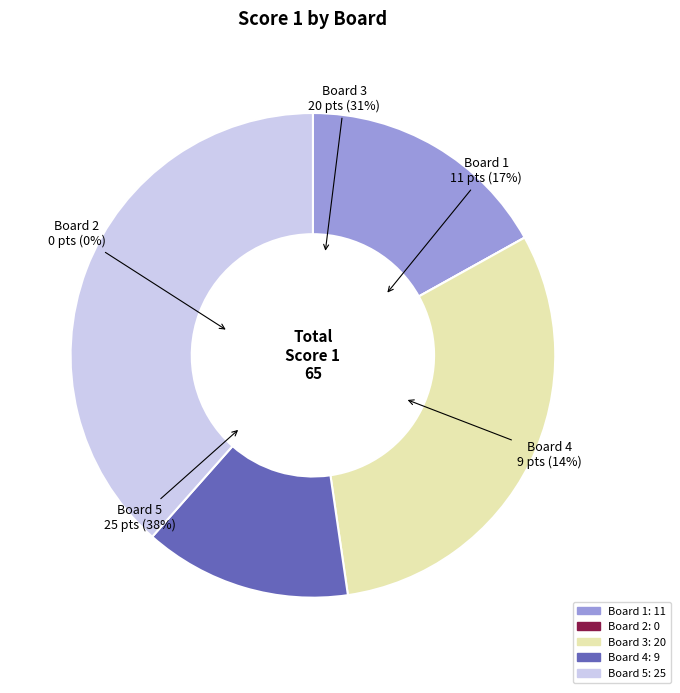

How many segments does this pie chart have?

5